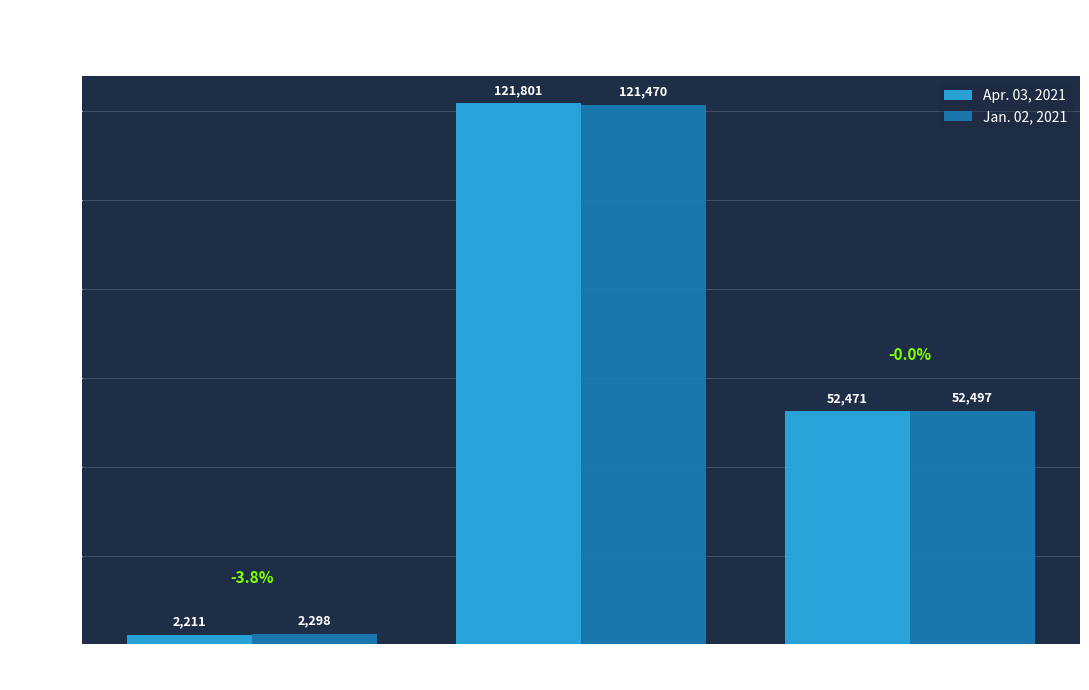

At Shares
Issued (000s), list the series in order from smallest to largest.

Jan. 02, 2021, Apr. 03, 2021